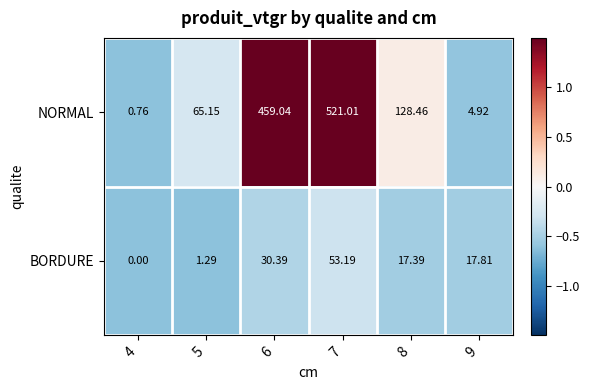

Rank the series by their maximum value, from lowest to highest.

BORDURE, NORMAL